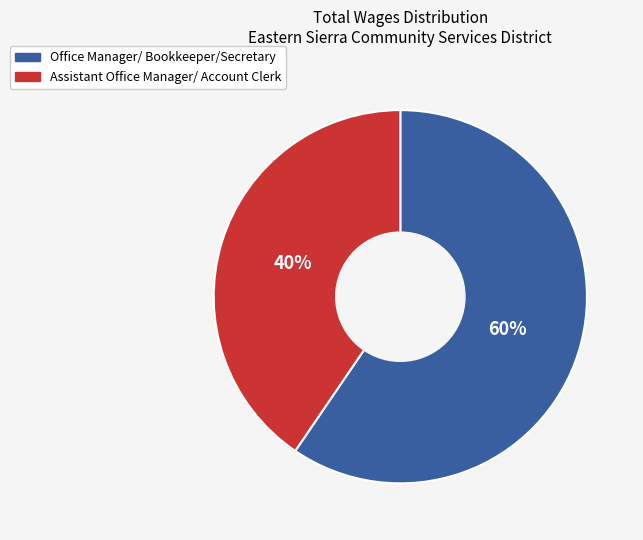

Combined, do Office Manager/ Bookkeeper/Secretary and Assistant Office Manager/ Account Clerk account for over 50%?

Yes